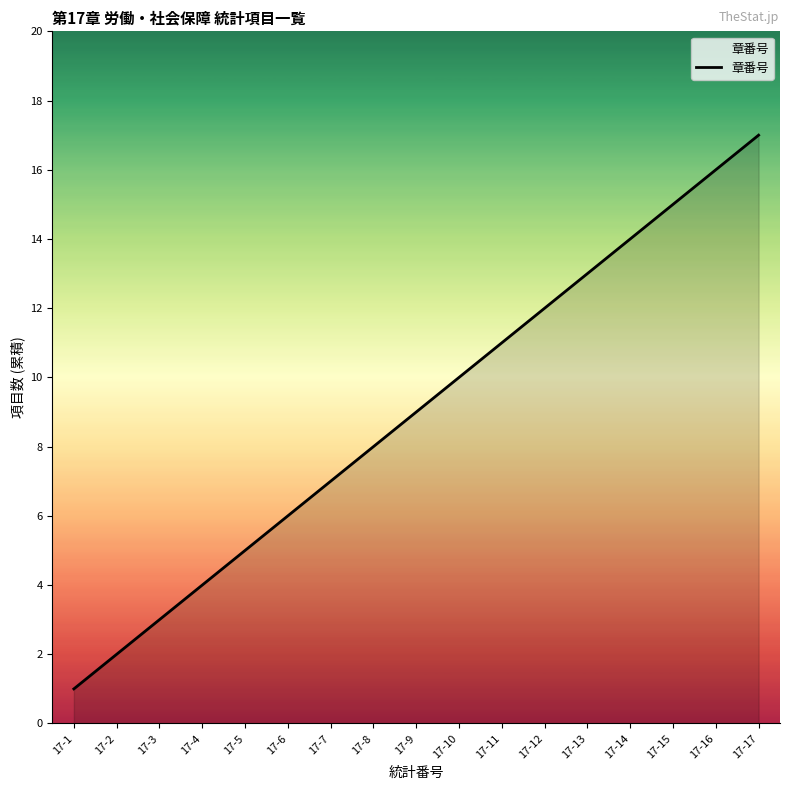

Which label corresponds to the smallest value in the chart?

17-1